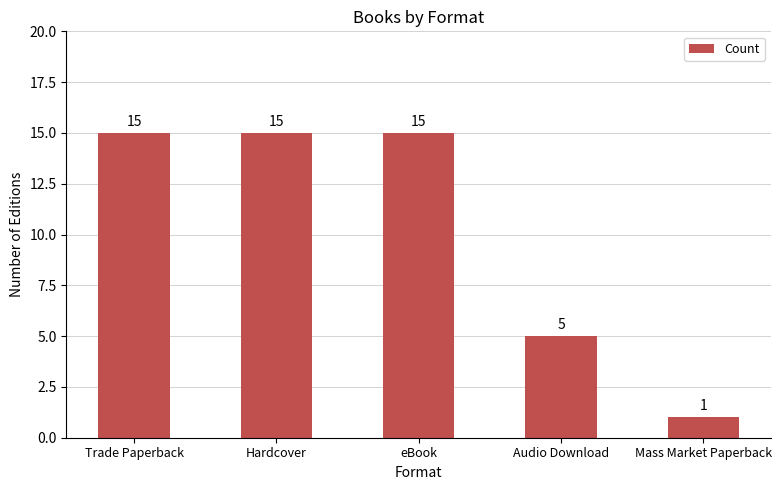

What is the label of the 4th bar from the right?

Hardcover